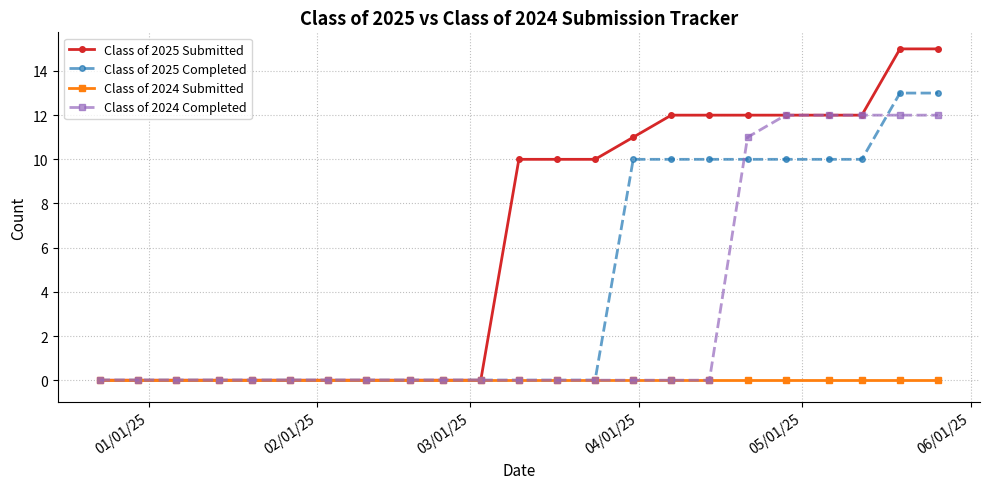

Reading left to right, list all the values displayed in this chart.

Class of 2025 Submitted: 0	0	0	0	0	0	0	0	0	0	0	10	10	10	11	12	12	12	12	12	12	15	15
Class of 2025 Completed: 0	0	0	0	0	0	0	0	0	0	0	0	0	0	10	10	10	10	10	10	10	13	13
Class of 2024 Submitted: 0	0	0	0	0	0	0	0	0	0	0	0	0	0	0	0	0	0	0	0	0	0	0
Class of 2024 Completed: 0	0	0	0	0	0	0	0	0	0	0	0	0	0	0	0	0	11	12	12	12	12	12